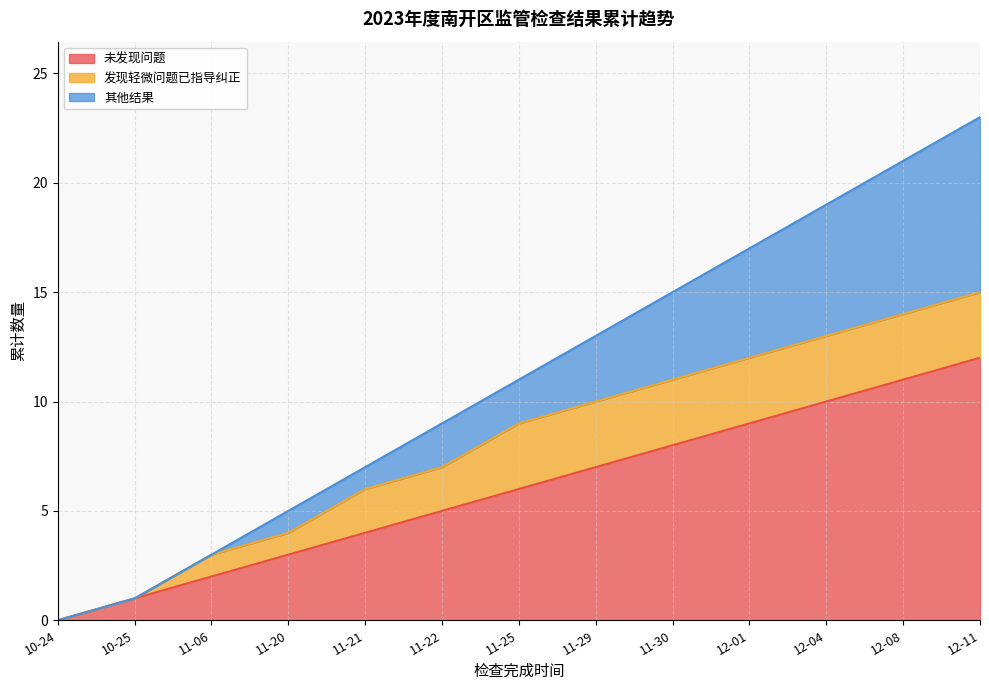

What is the approximate value of 未发现问题 at 12-11, to the nearest 5?

10